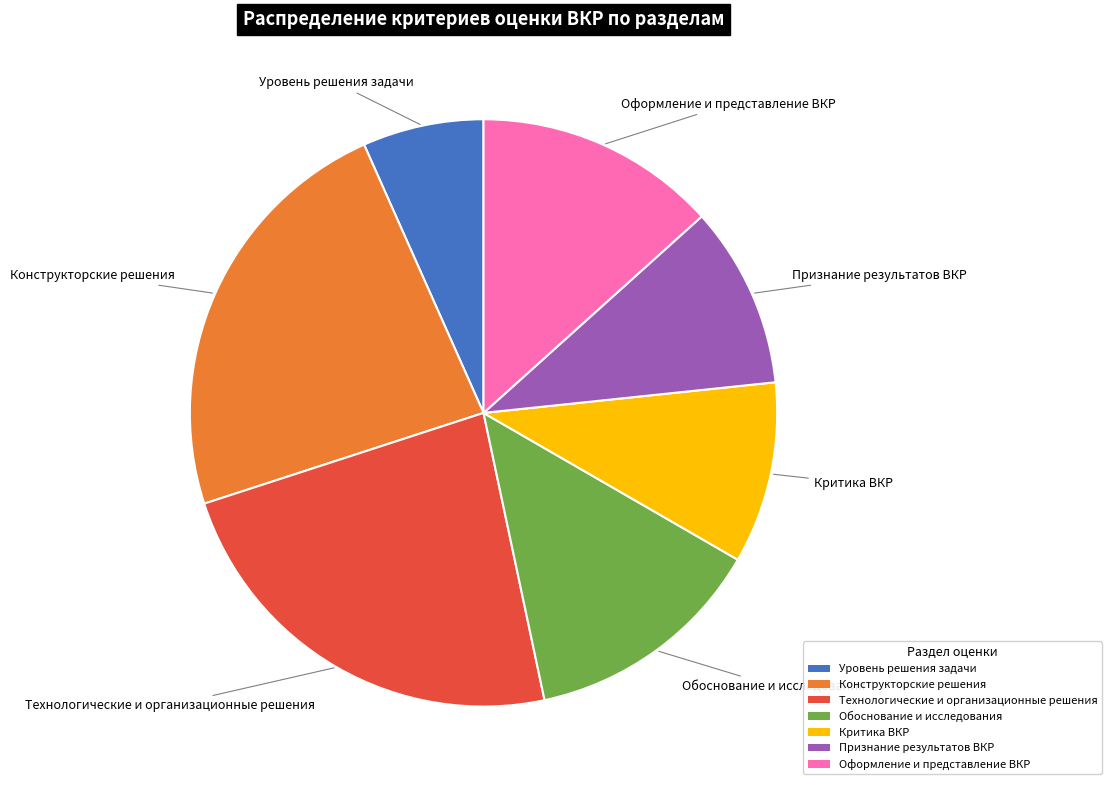

Is the sum of Конструкторские решения and Технологические и организационные решения greater than half?

No